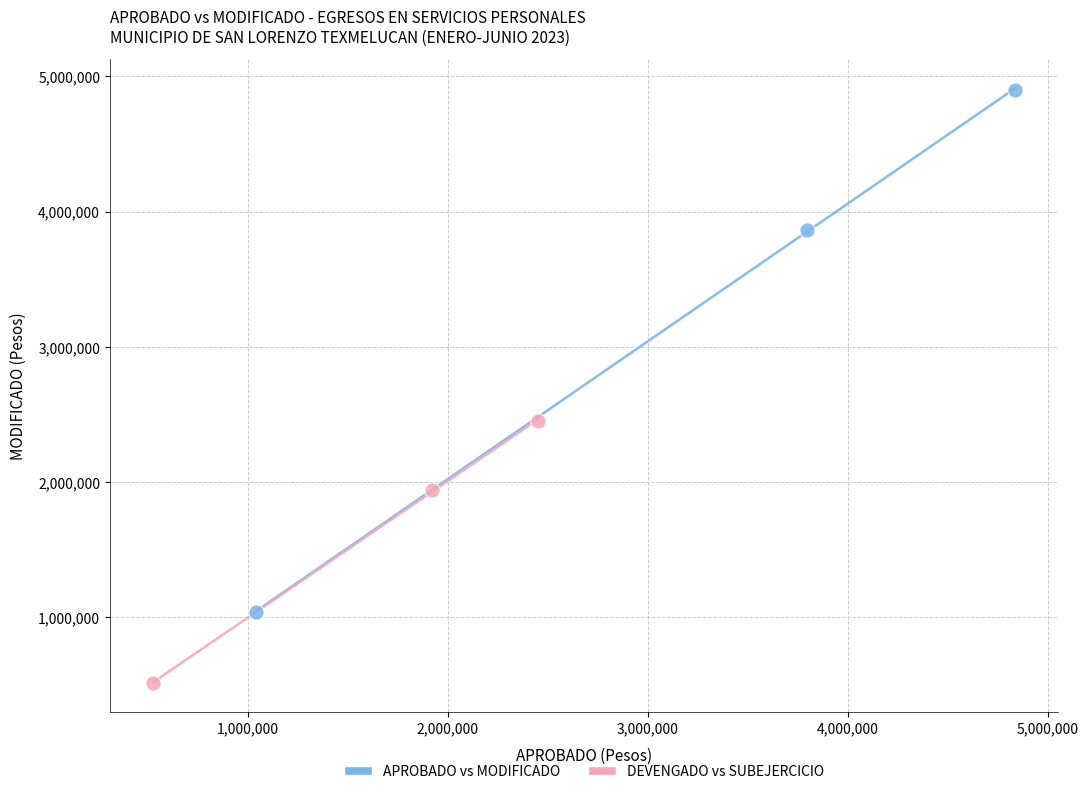

Which series reaches the minimum Y coordinate?

DEVENGADO vs SUBEJERCICIO